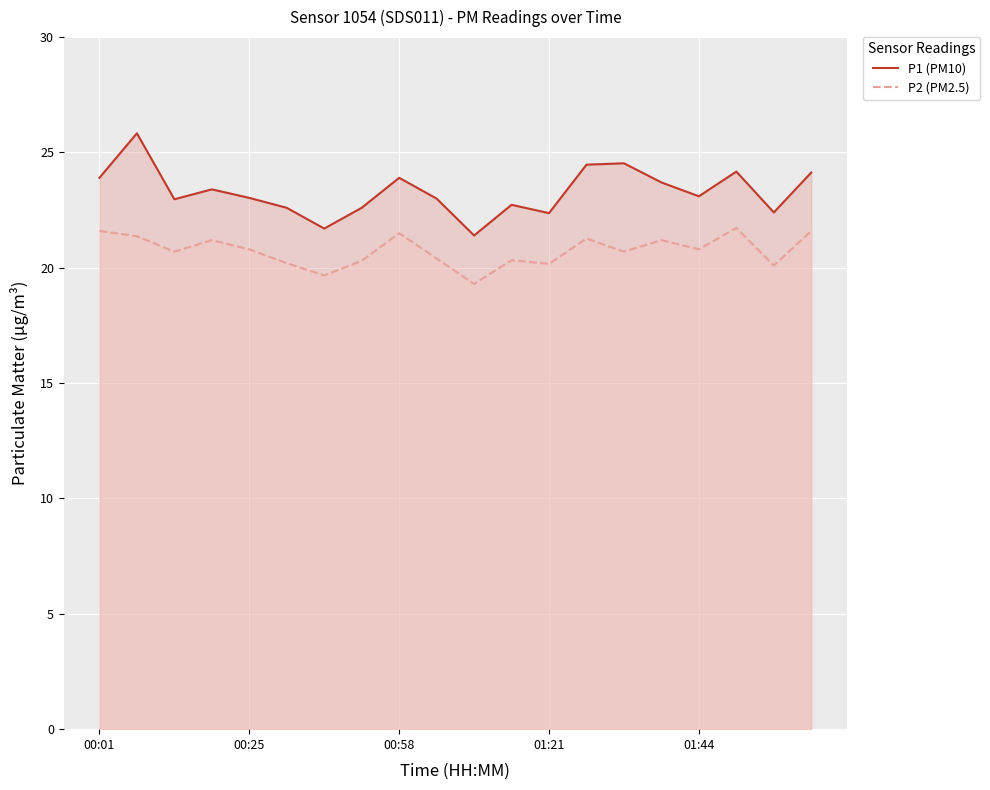

True or false: P1 (PM10) has a value of 23.9 at 00:58.

True